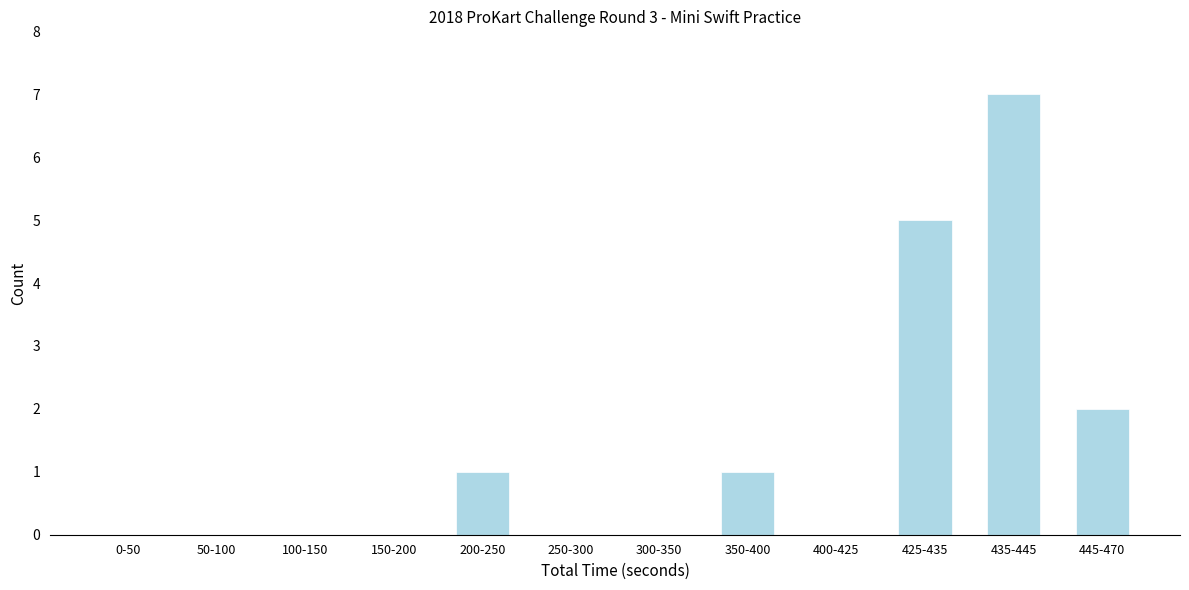

Reading right to left, transcribe all the data shown in this chart.

445-470=2	435-445=7	425-435=5	400-425=0	350-400=1	300-350=0	250-300=0	200-250=1	150-200=0	100-150=0	50-100=0	0-50=0